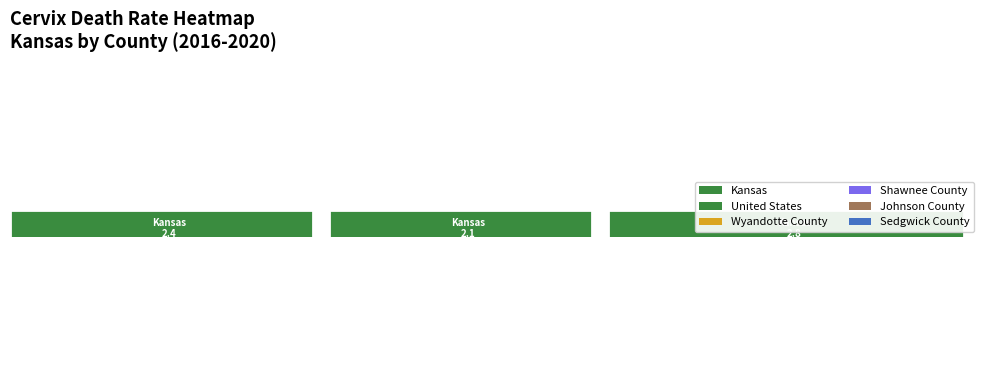

What is the total value across all series at Age-Adjusted Death Rate?

15.8